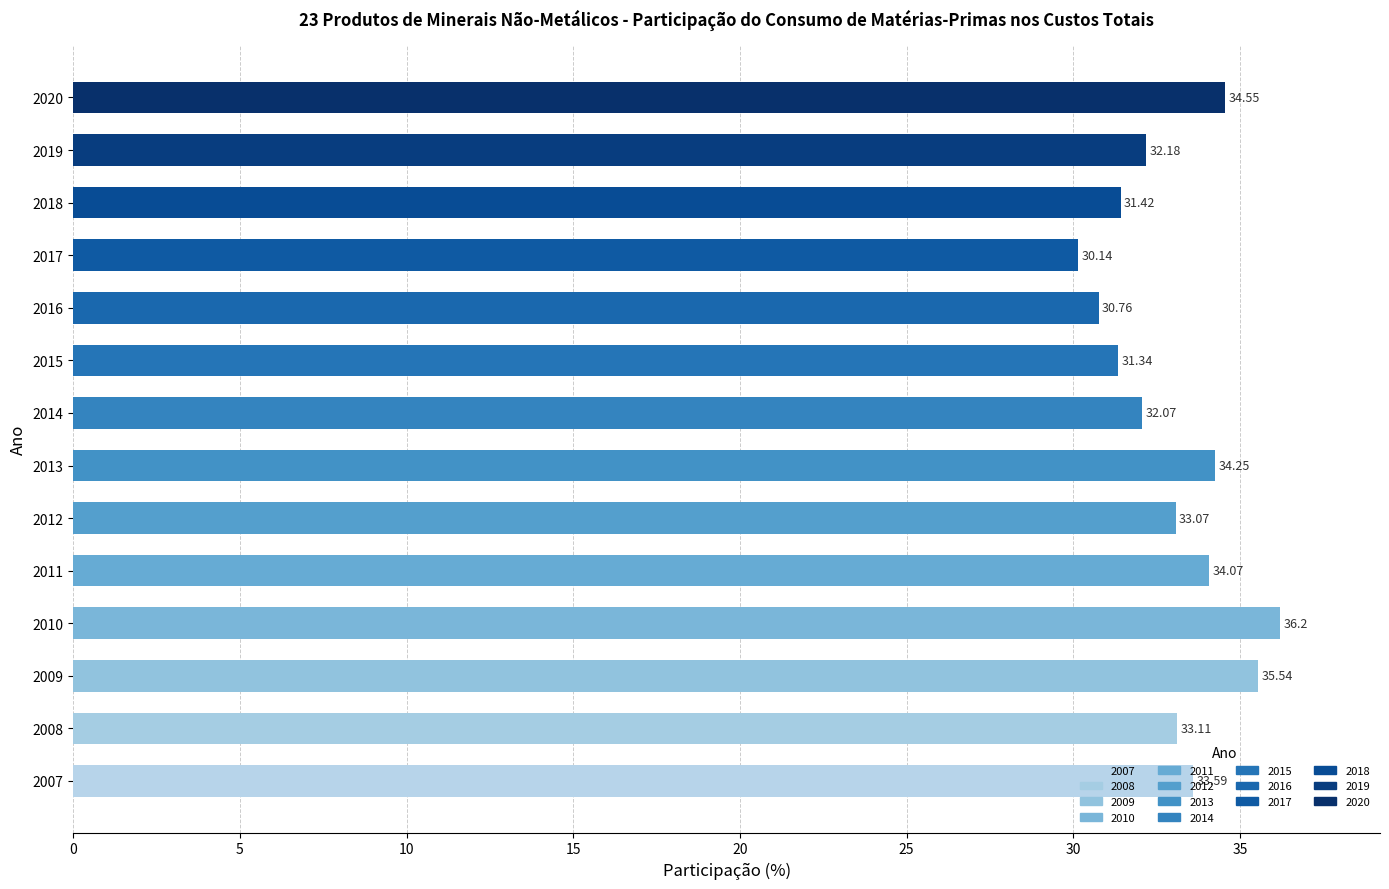

What is the maximum value shown in the chart?

36.2